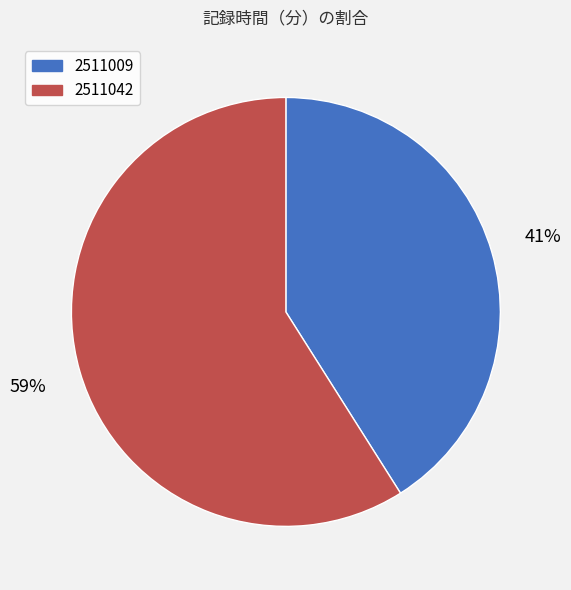

How many segments does this pie chart have?

2